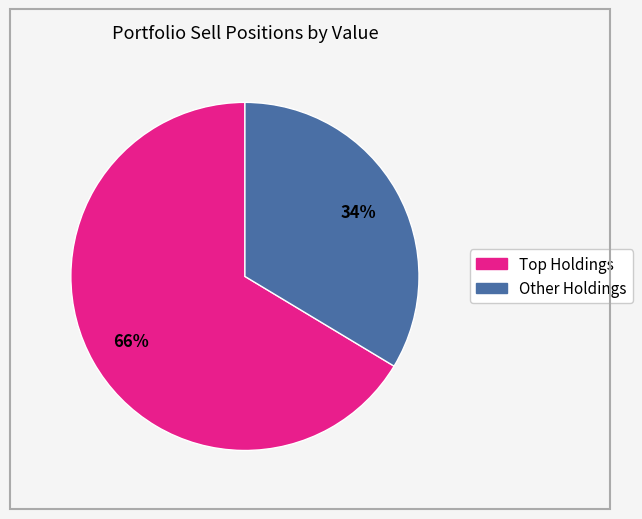

Does any single category account for the majority?

Yes